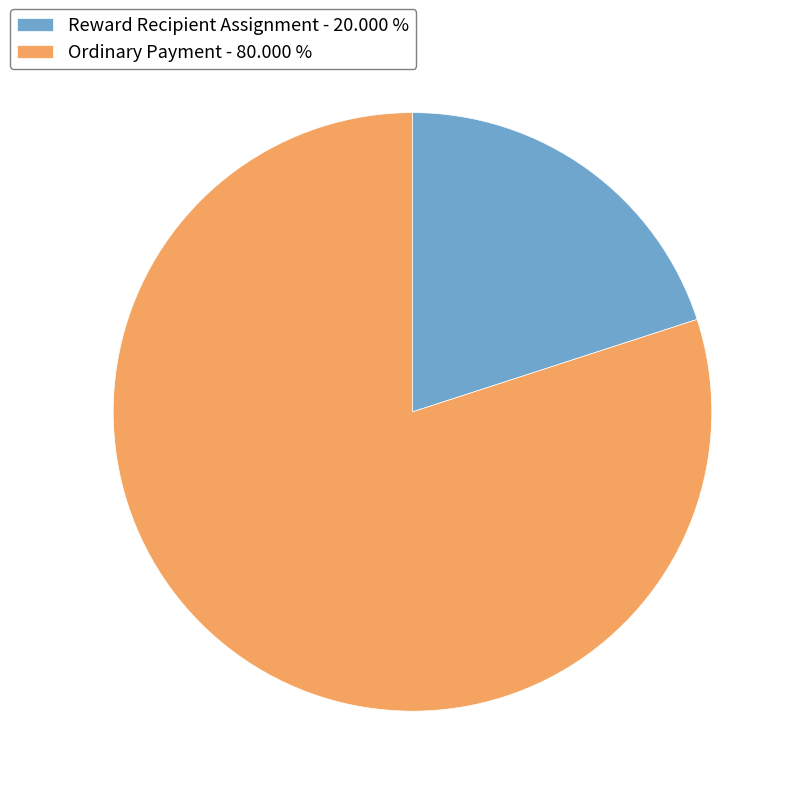

Do Ordinary Payment - 80.000 % and Reward Recipient Assignment - 20.000 % together represent more than half of the pie?

Yes